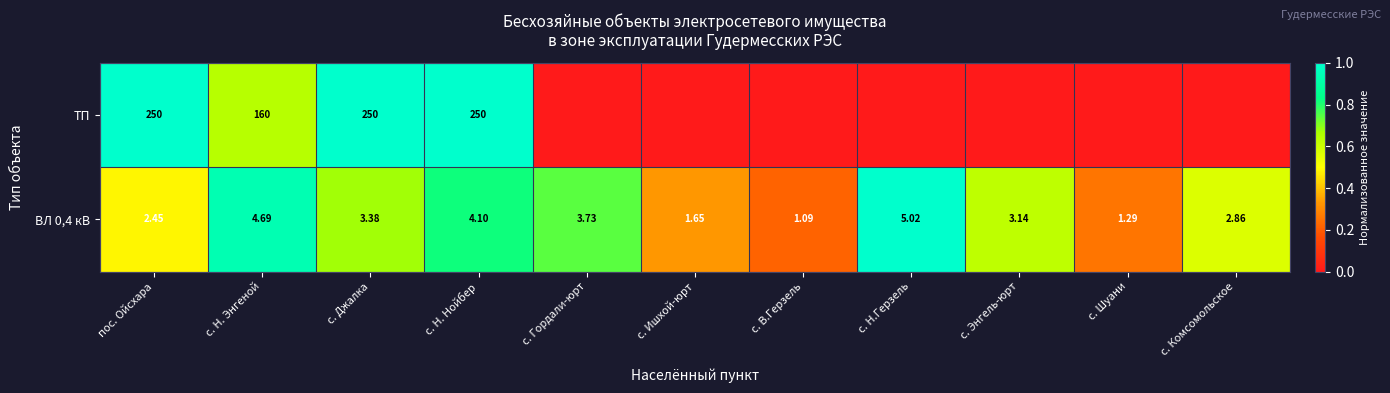

Where does the ВЛ 0,4 кВ series first go above 3?

с. Н. Энгеной